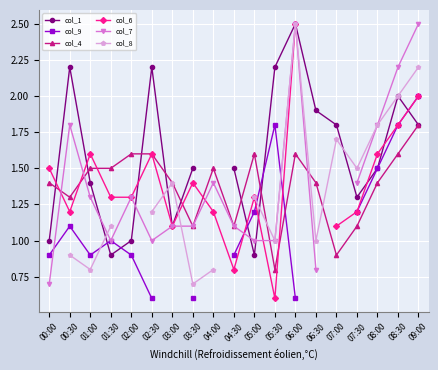

Which series has the widest spread of values?

col_6